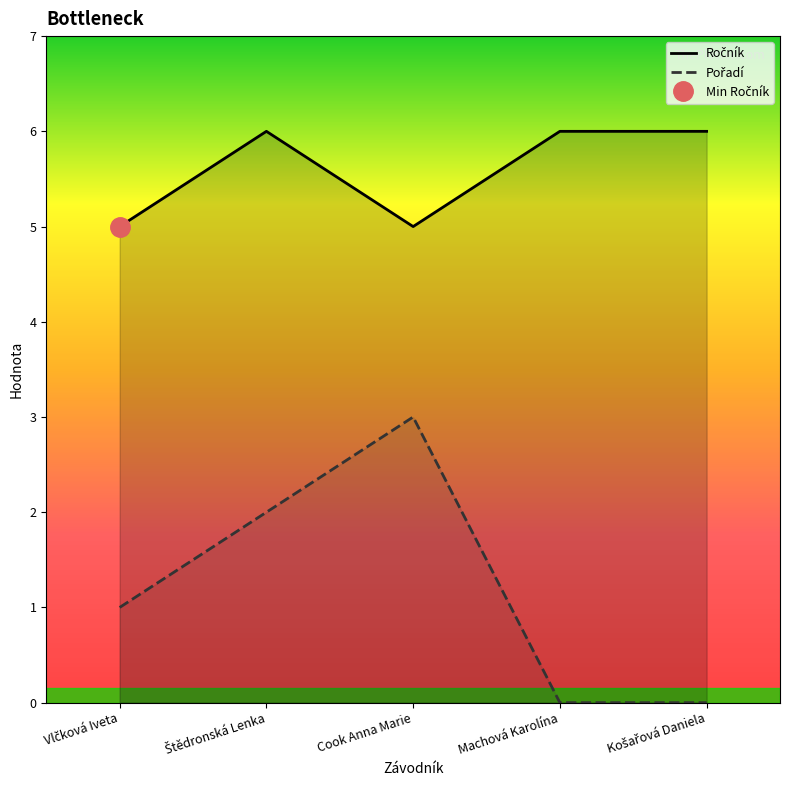

In Ročník, how many points are higher than both neighbors (excluding endpoints)?

1